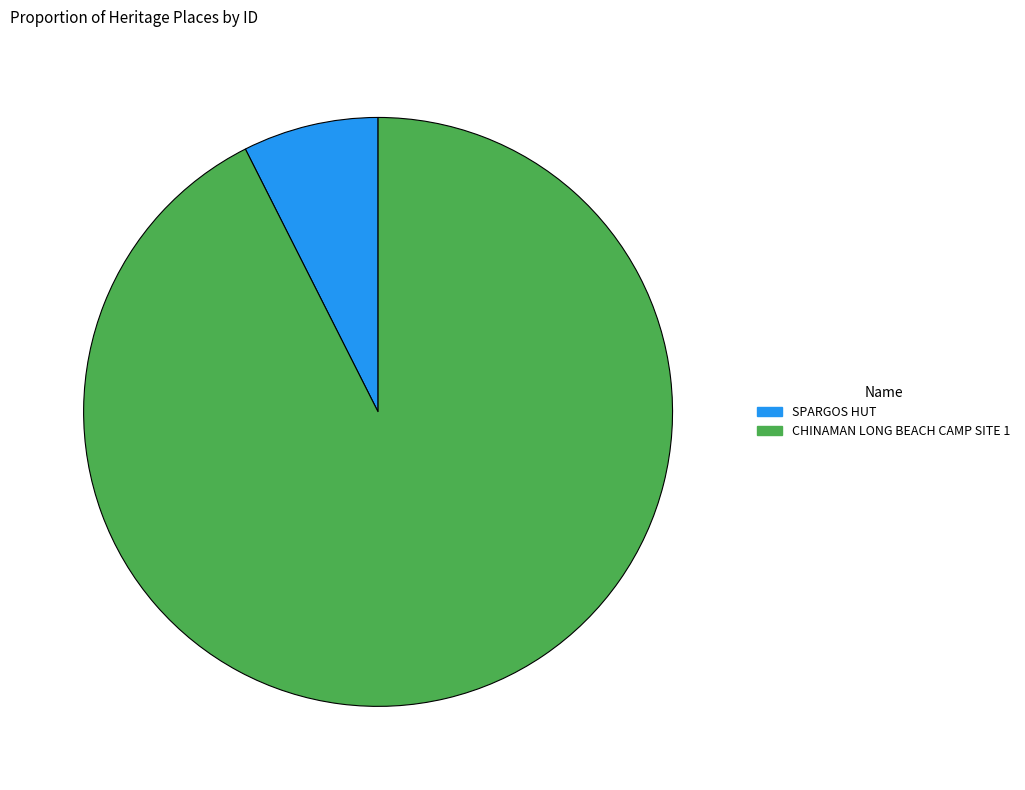

How many segments does this pie chart have?

2